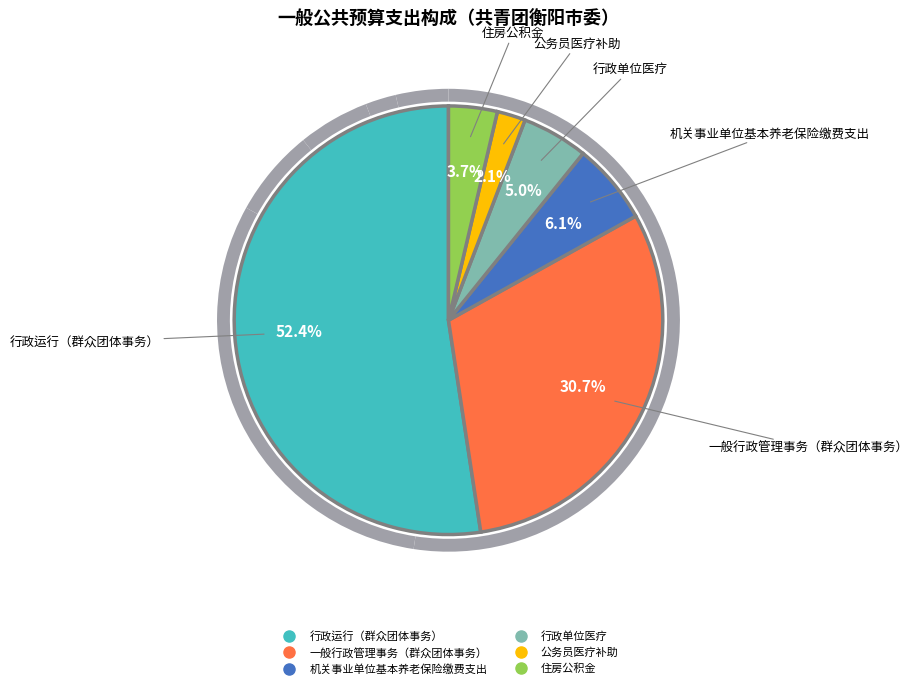

What percentage is the 机关事业单位基本养老保险缴费支出 slice, to the nearest percent?

6%